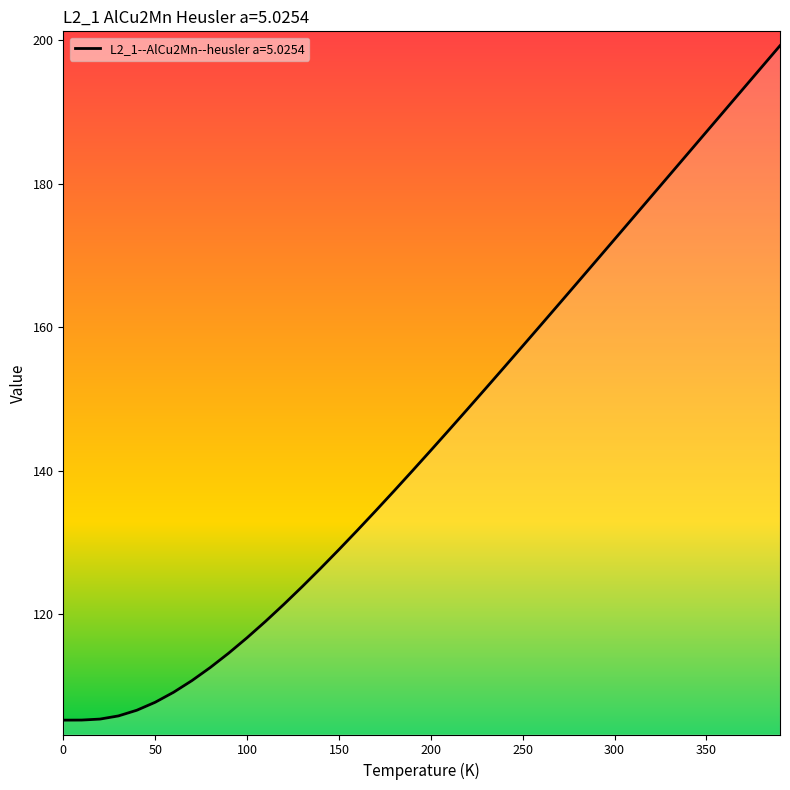

What is the difference between the maximum and minimum values?

94.0